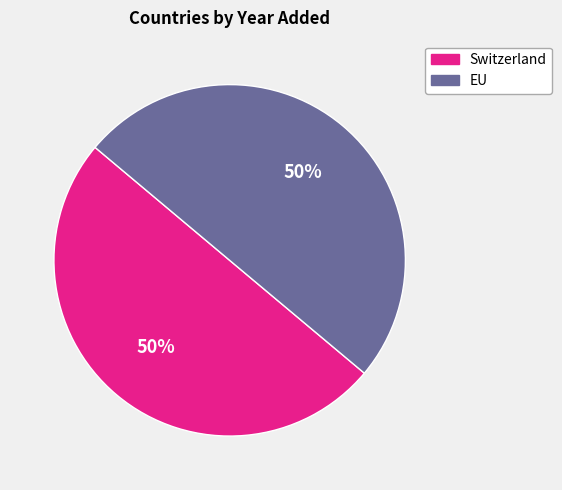

To the nearest percent, what percentage of the pie is Switzerland?

50%